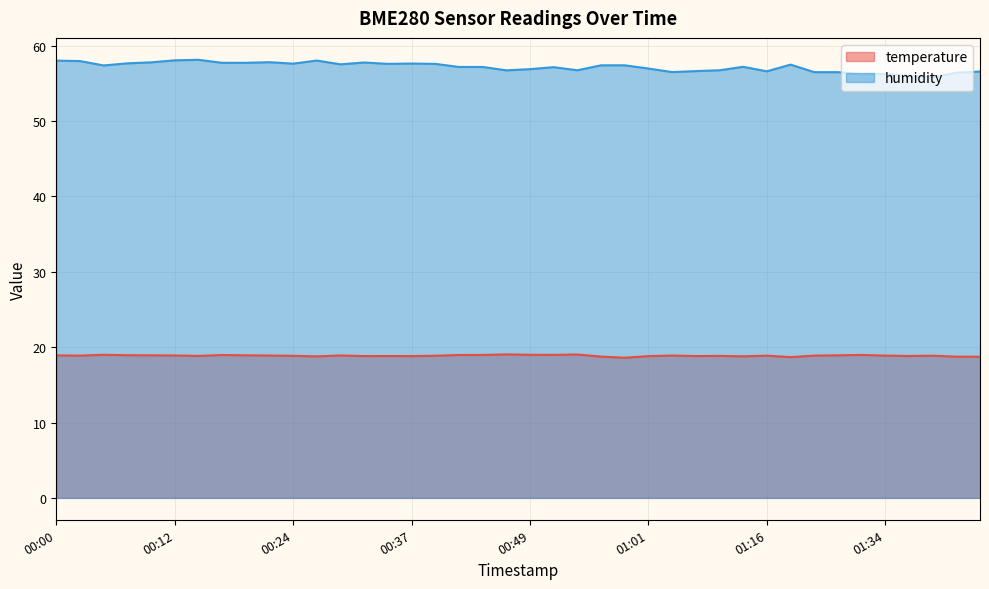

Rank the series at 01:08 from lowest to highest value.

temperature, humidity